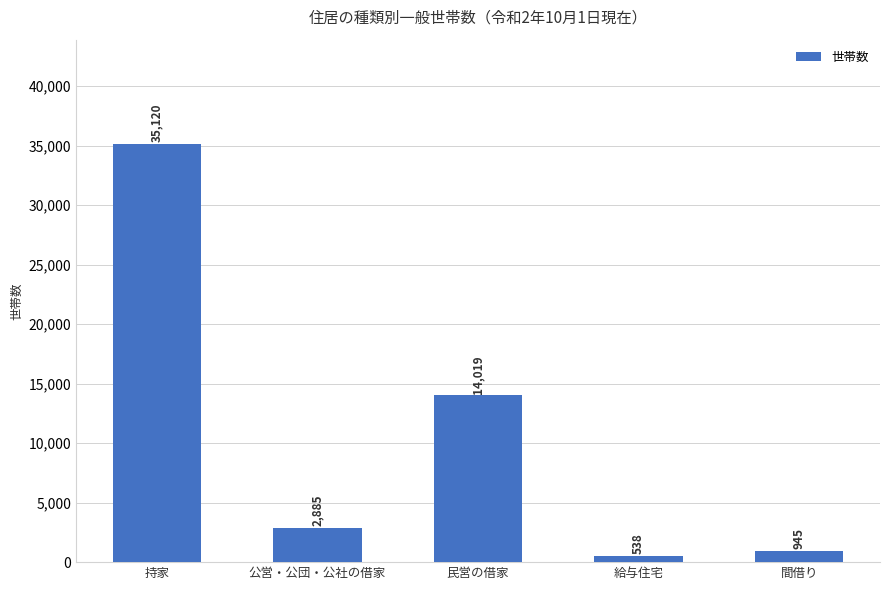

Which has a higher value, 公営・公団・公社の借家 or 持家?

持家